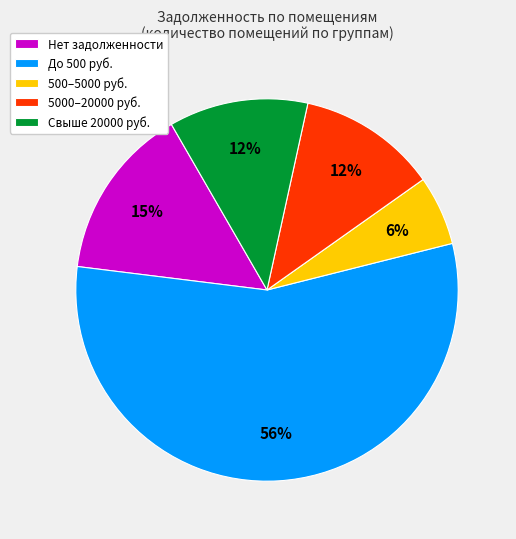

Is it true that Нет задолженности is 8% of the pie?

False